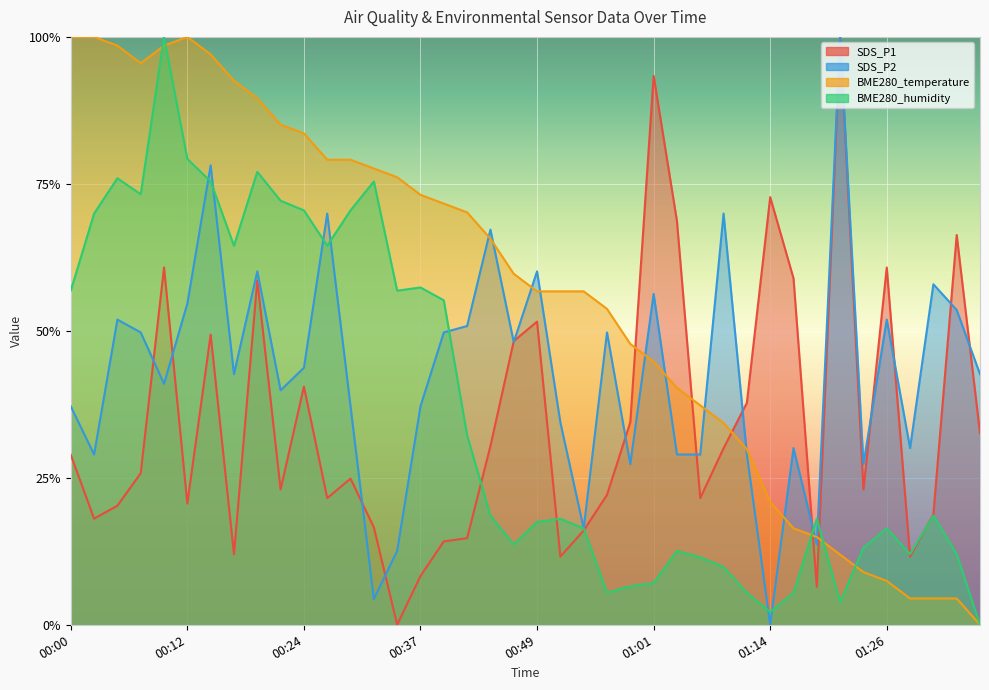

What is the difference between the highest and lowest values at 00:51?

0.5